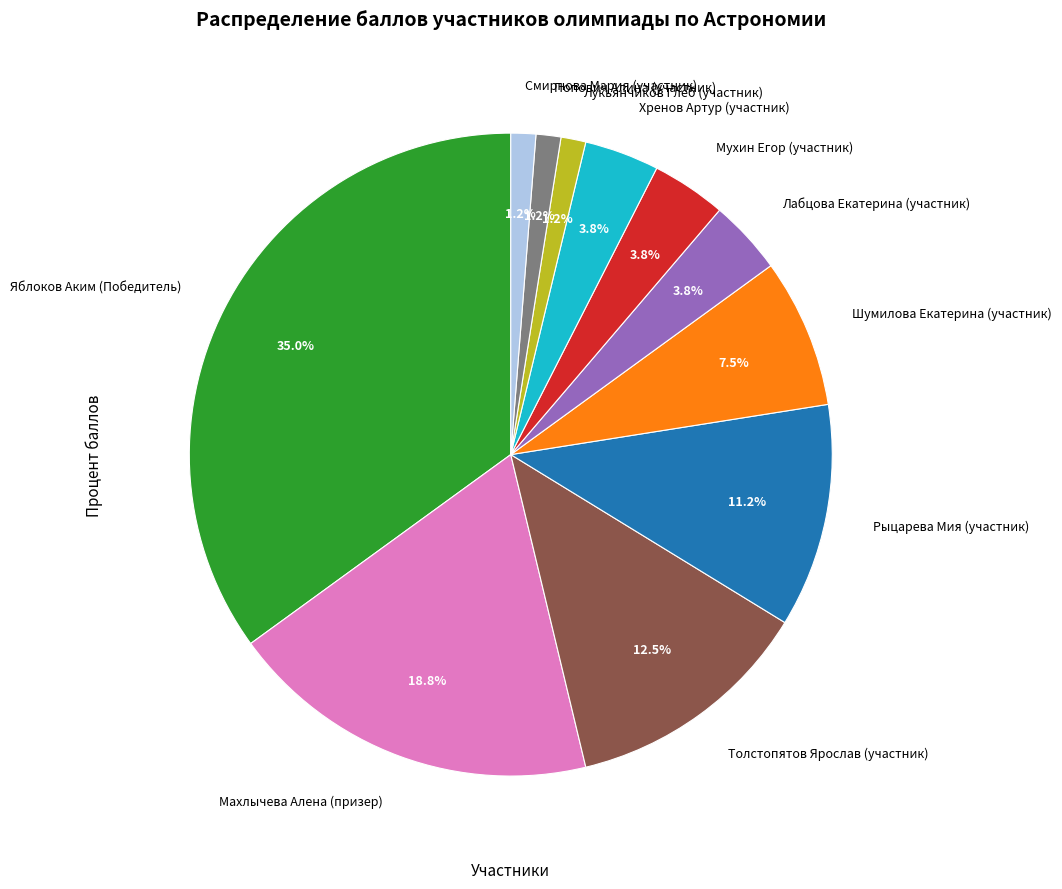

What is the ratio of the value at Яблоков Аким (Победитель) to the value at Толстопятов Ярослав (участник)?

2.8